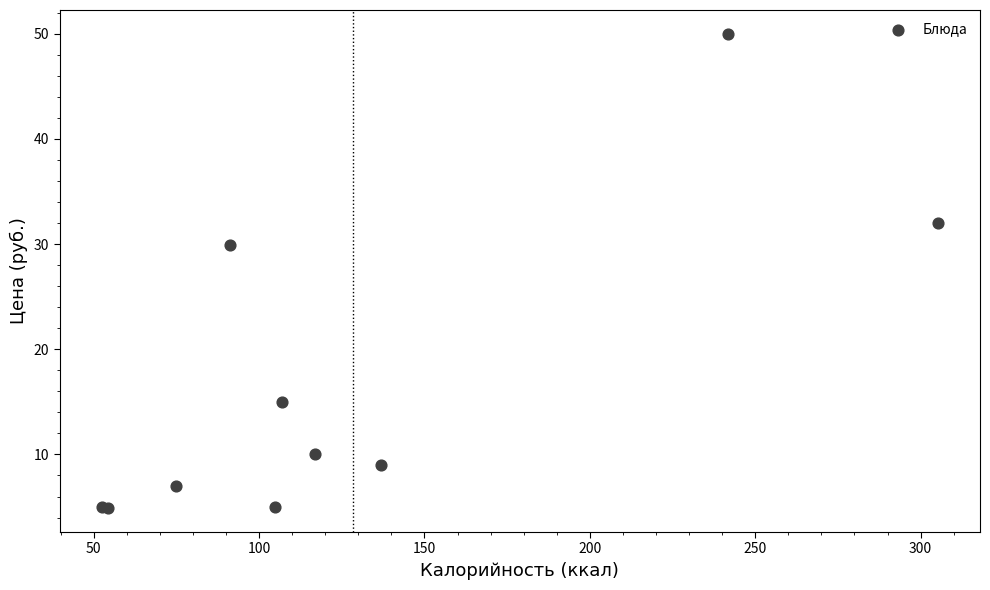

What Y value in the scatter plot is closest to 27?

29.9